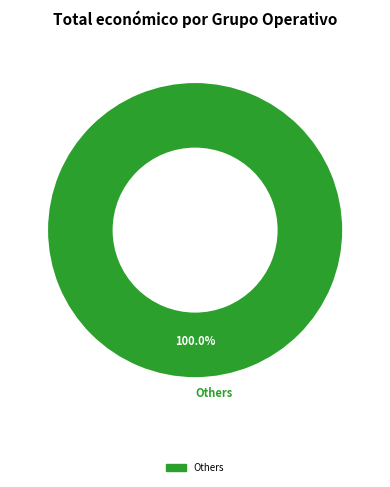

Is there any slice that represents more than half of the pie?

Yes